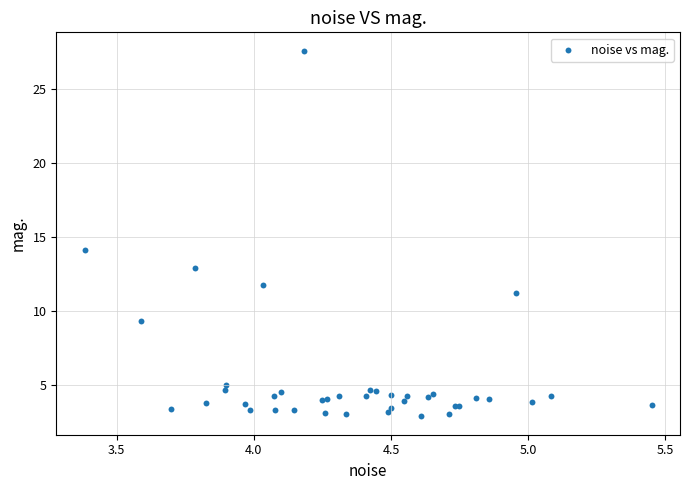

What Y value in the scatter plot is closest to 15?

14.1